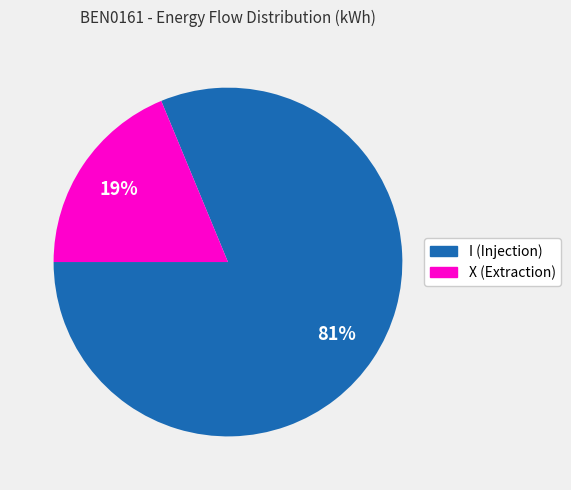

Is the sum of X (Extraction) and I (Injection) greater than half?

Yes